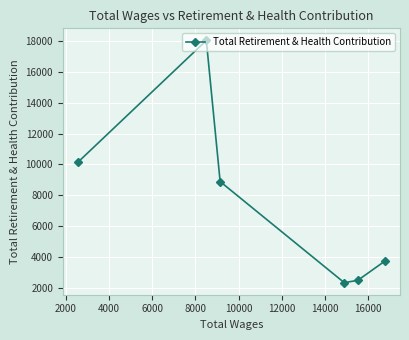

What is the smallest value displayed?

2326